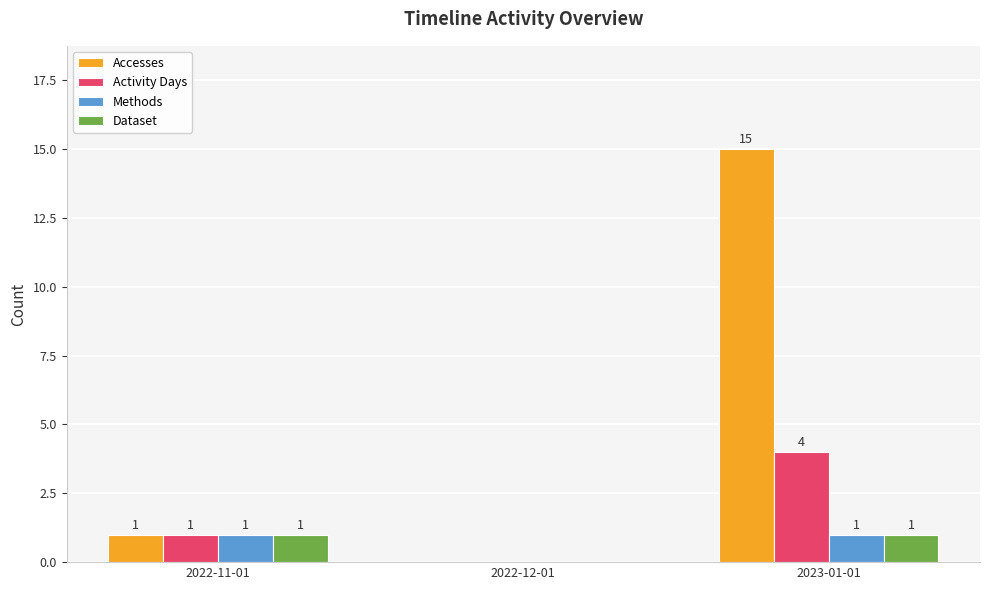

True or false: Methods has a value of 2 at 2022-11-01.

False